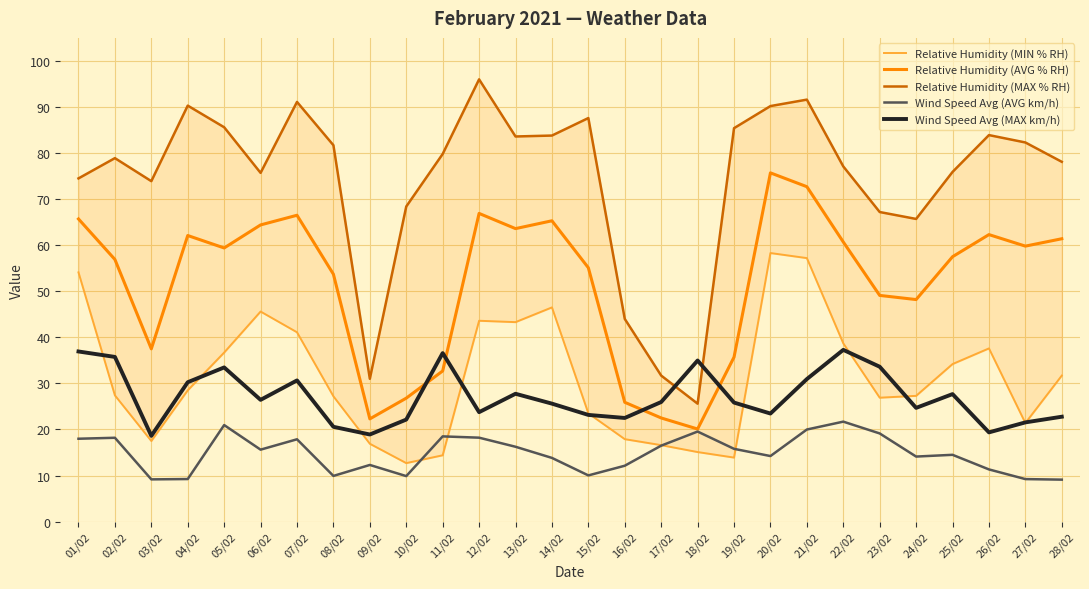

Where is the first local maximum for Wind Speed Avg (MAX km/h)?

05/02